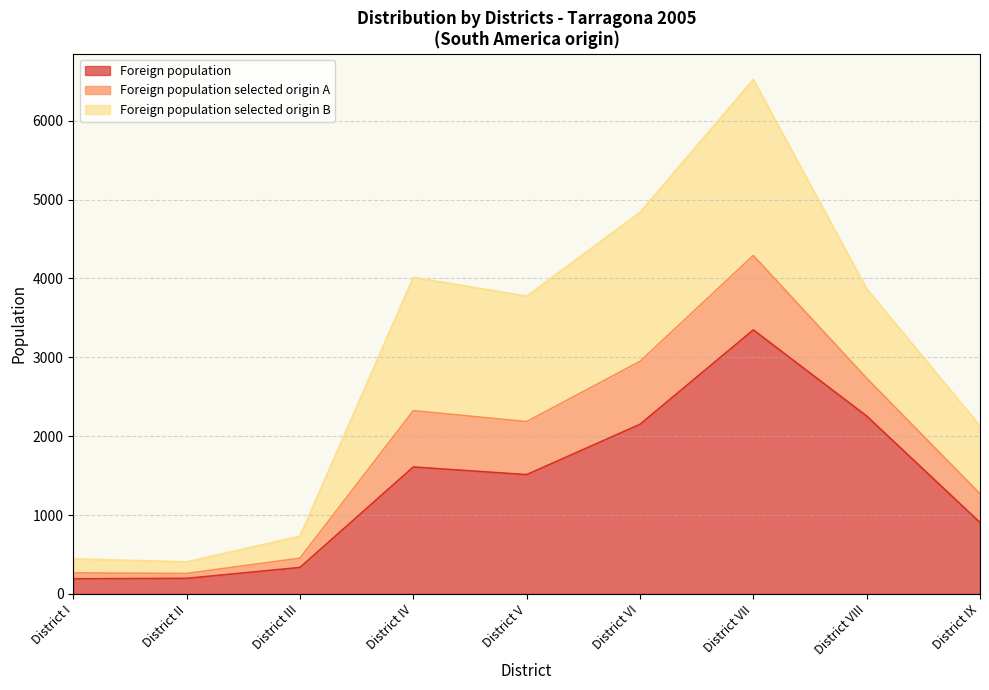

True or false: Foreign population selected origin A has more than 1 interior local peaks.

True